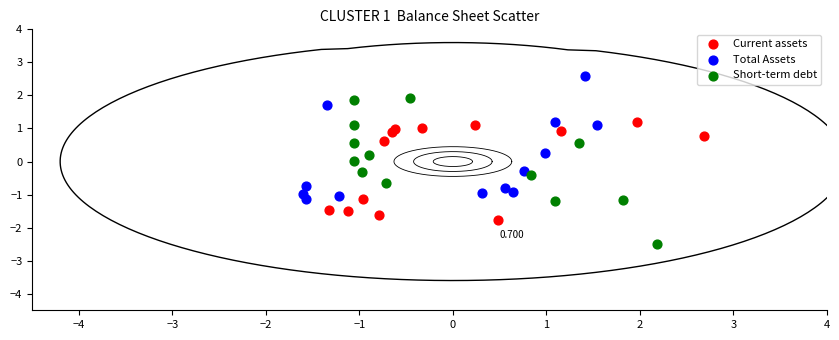

Which series contains the lowest Y value?

Short-term debt